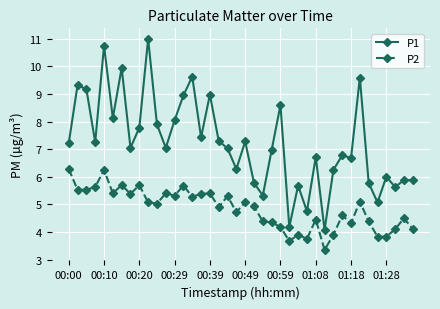

What is the value of the P1 point at the 13th from the left?

8.1